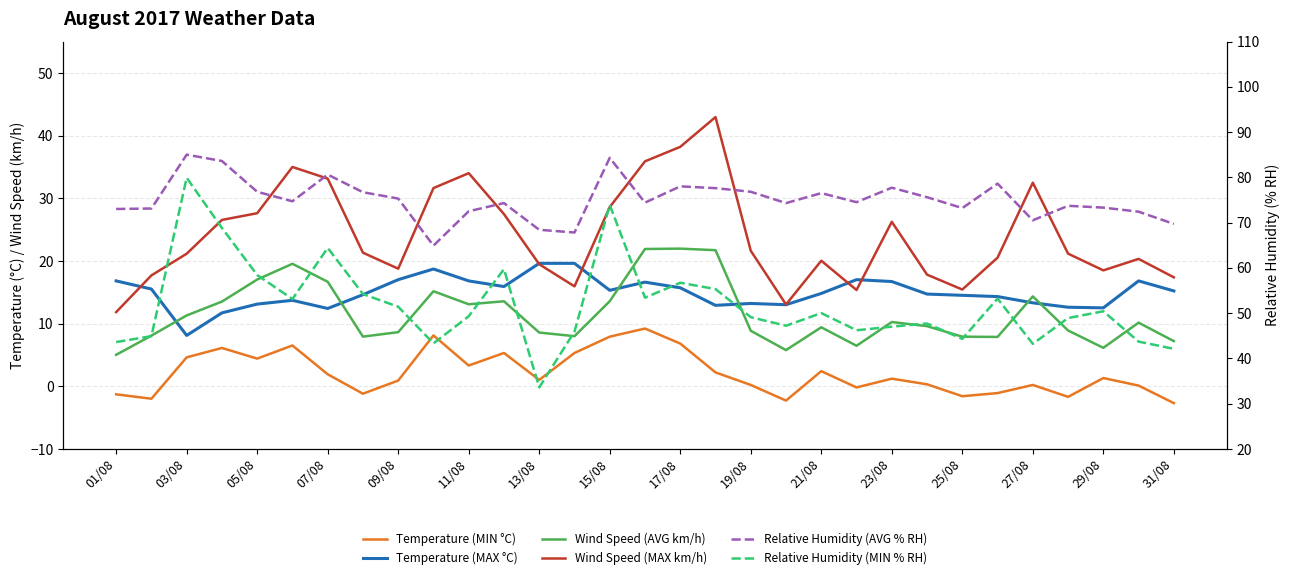

At how many categories does at least one series exceed 71?

26